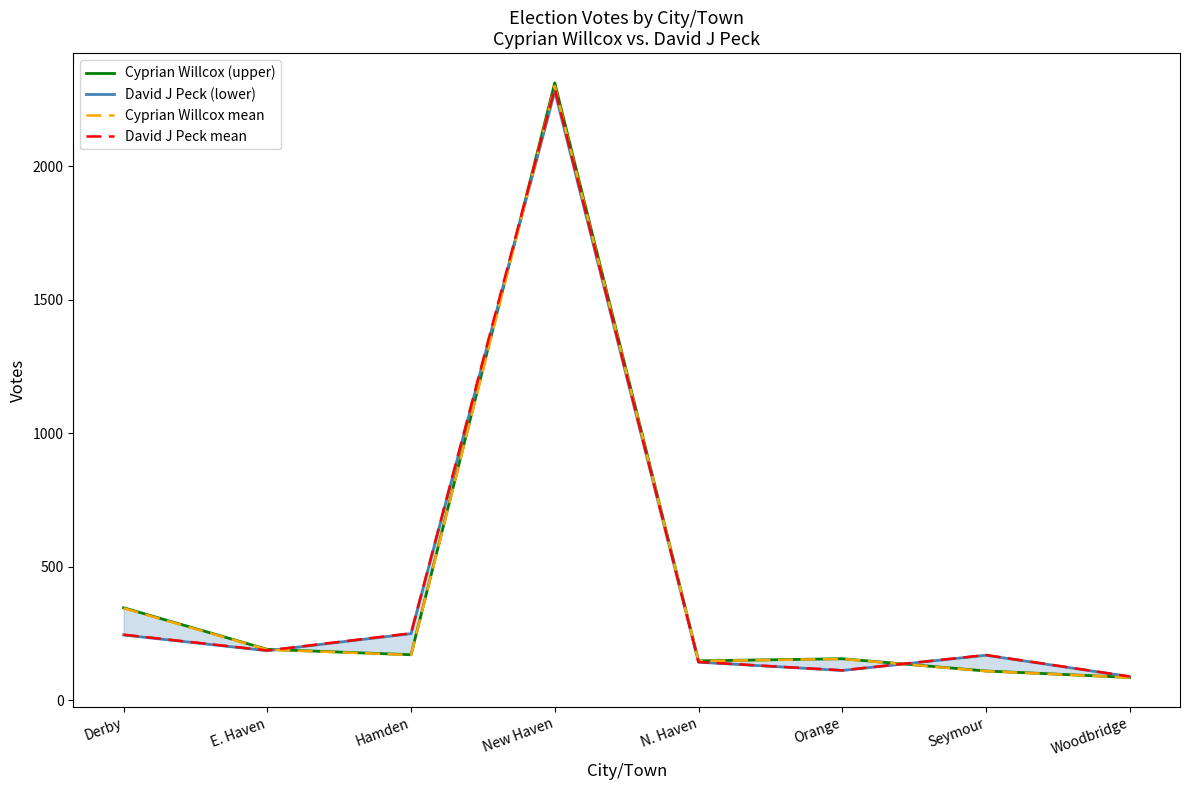

What position from the left is Seymour?

7